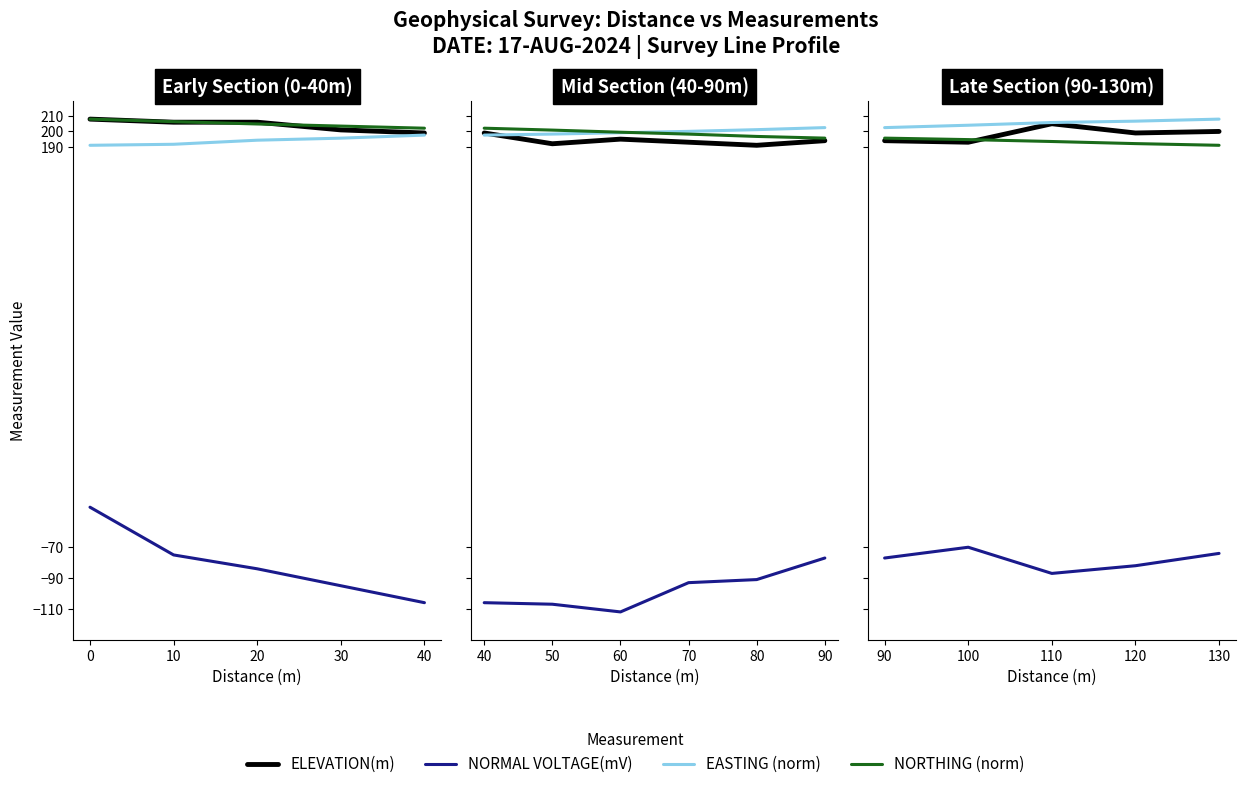

Which series has the widest spread of values?

NORMAL VOLTAGE(mV)